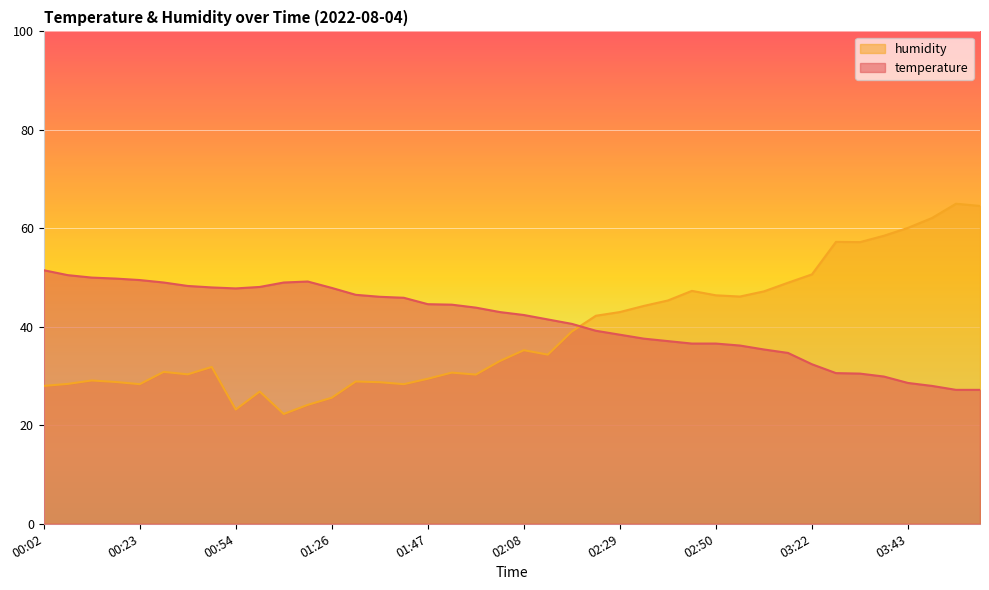

Is it true that humidity equals 24.1 at 01:15?

True